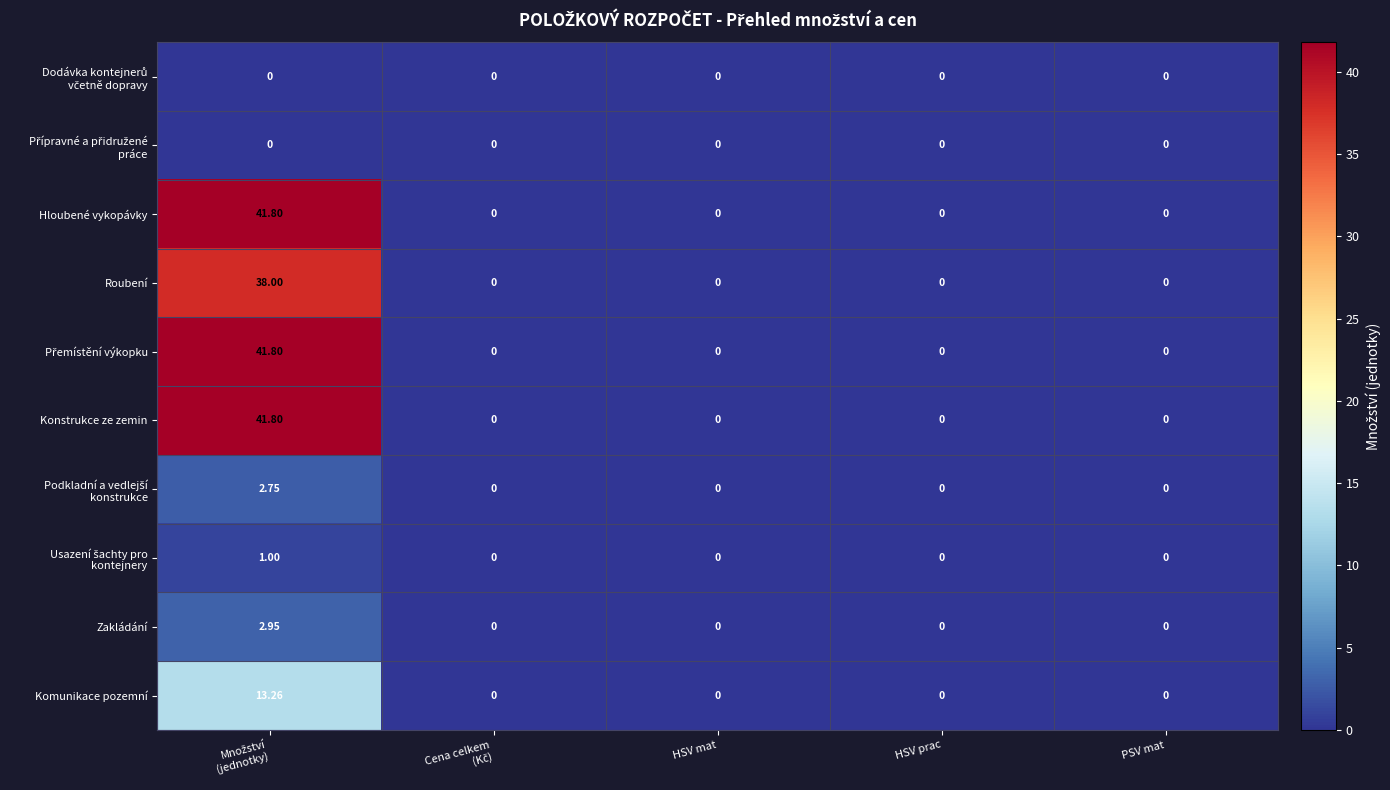

Count the number of categories in the chart.

5